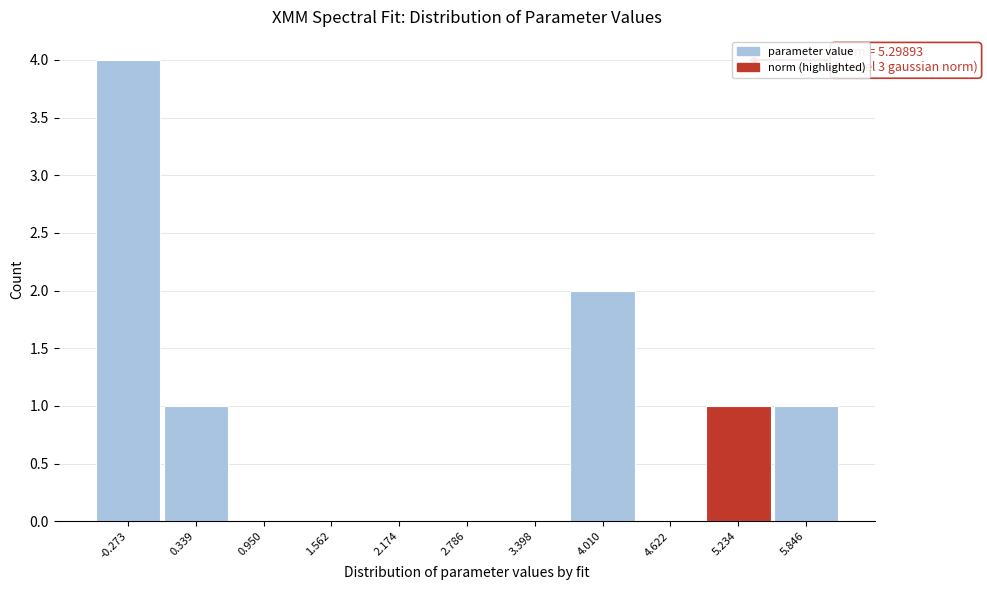

Which range on the x-axis has the tallest bar?

-0.6 to 0.0